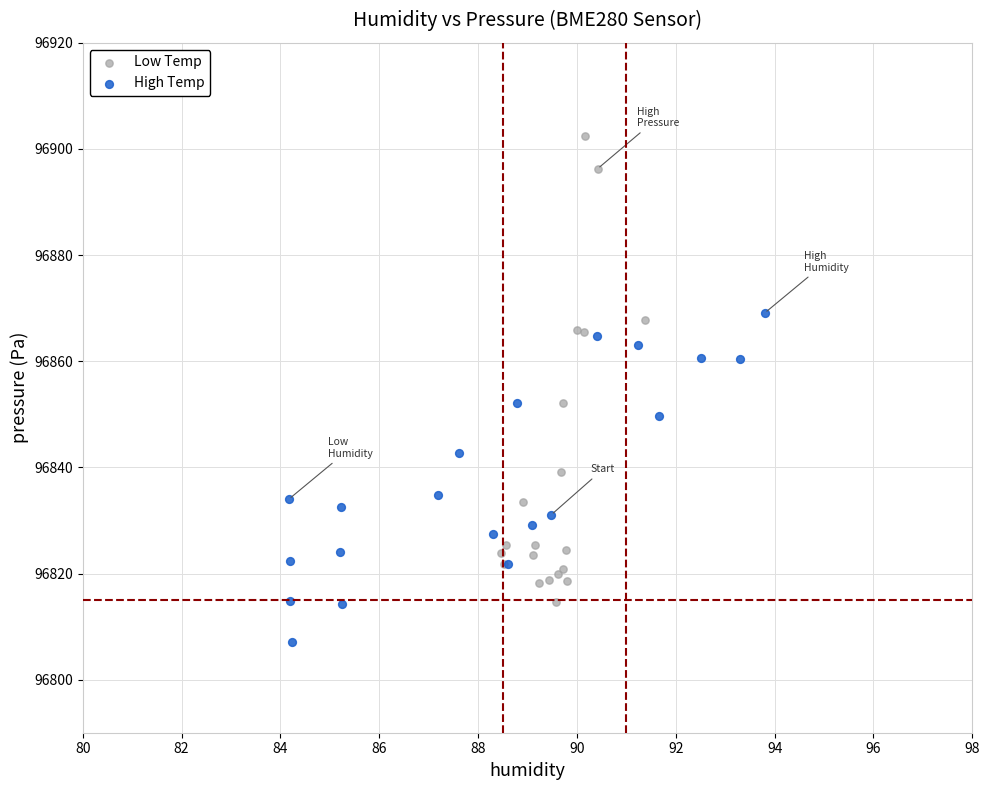

Which series contains the lowest Y value?

High Temp